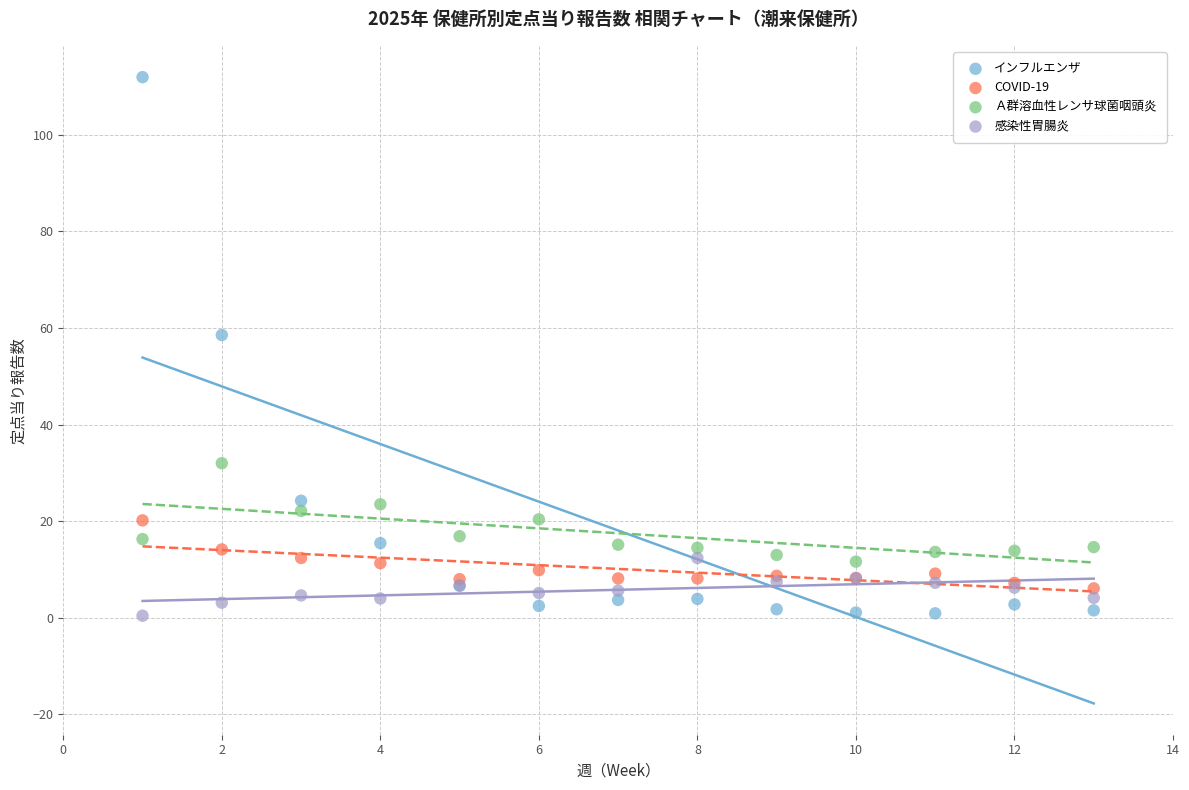

What are all the series names shown in the legend?

インフルエンザ, COVID-19, Ａ群溶血性レンサ球菌咽頭炎, 感染性胃腸炎